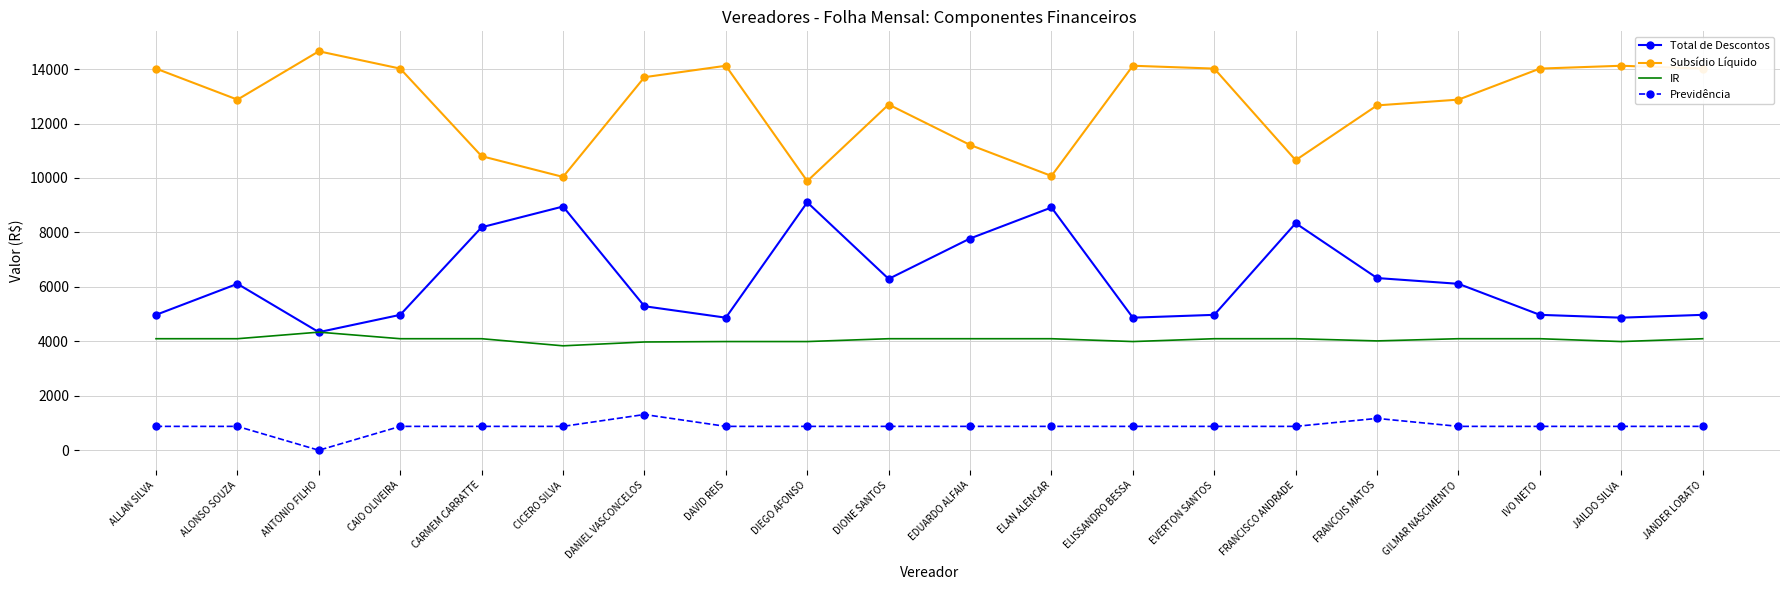

What is the difference between the highest and lowest values at JAILDO SILVA?

13245.5